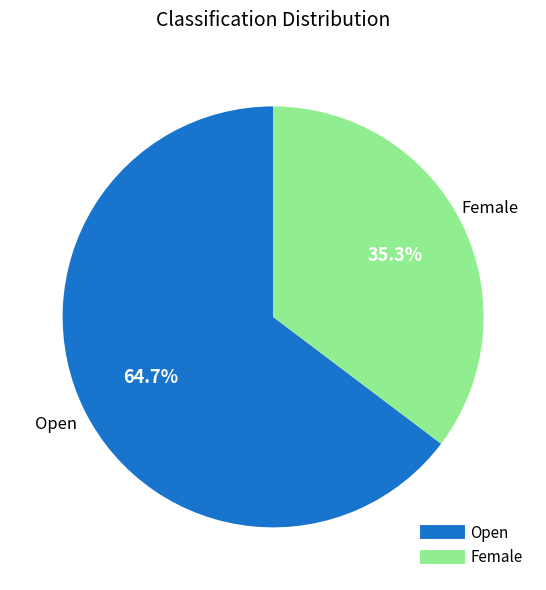

What percentage is the Open slice, to the nearest percent?

65%